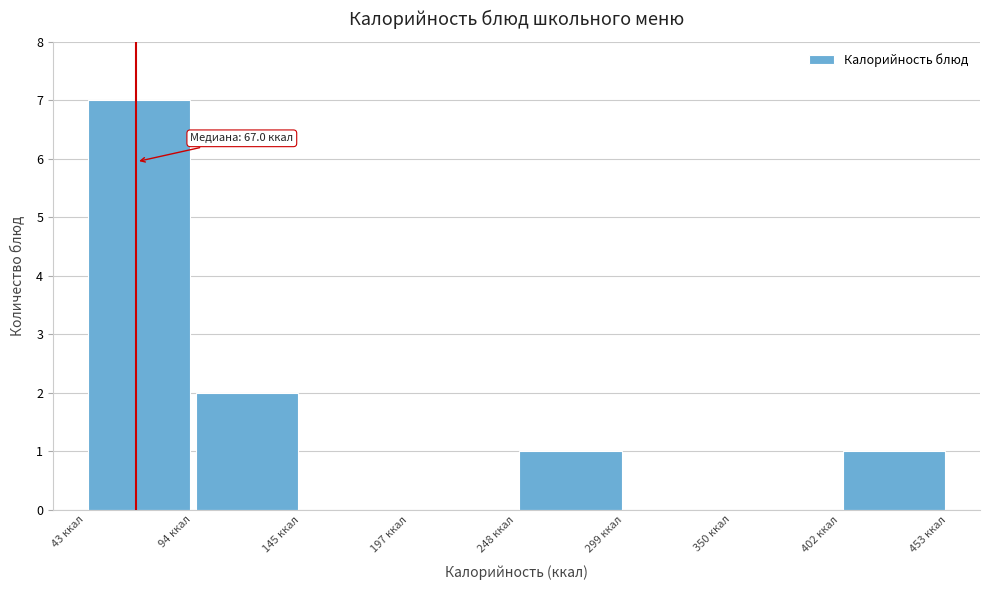

Over which range of the x-axis is the bar tallest?

40 to 90